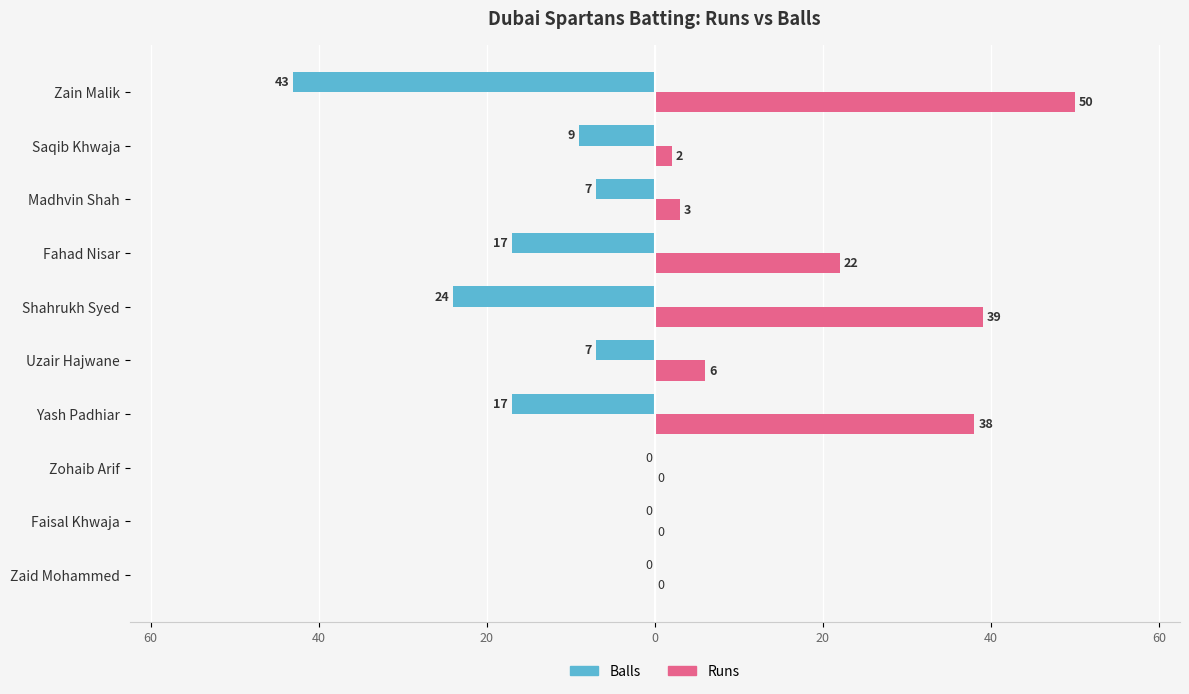

What are all the series names shown in the legend?

Balls, Runs